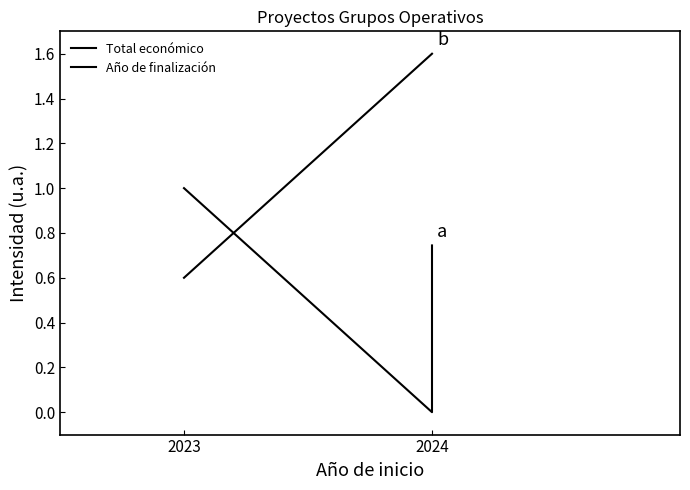

Rank the series by their average value, from highest to lowest.

Año de finalización, Total económico